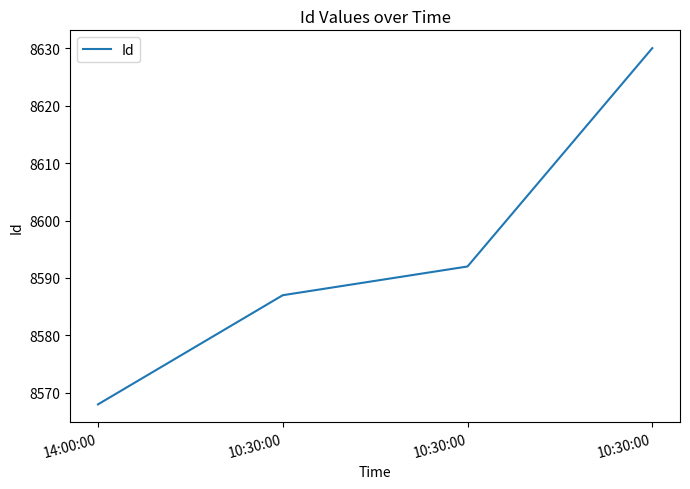

What is the label of the 1st point from the left?

14:00:00